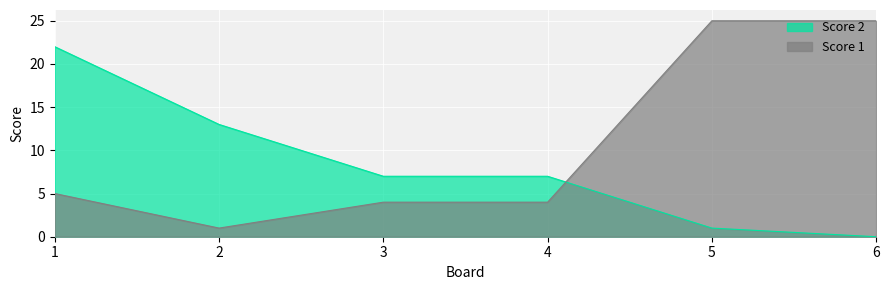

Reading left to right, extract all data points from this chart.

Score 2: 22	13	7	7	1	0
Score 1: 5	1	4	4	25	25